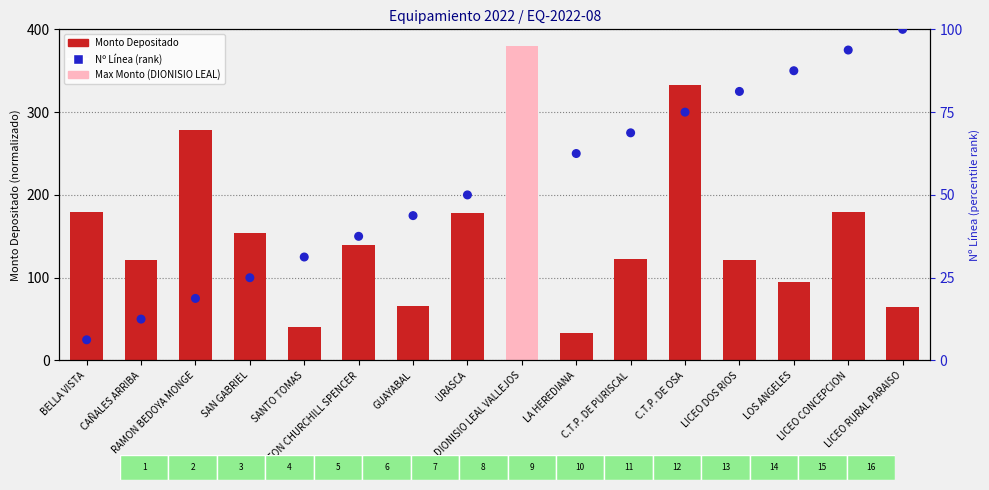

At how many categories does at least one series exceed 143?

7